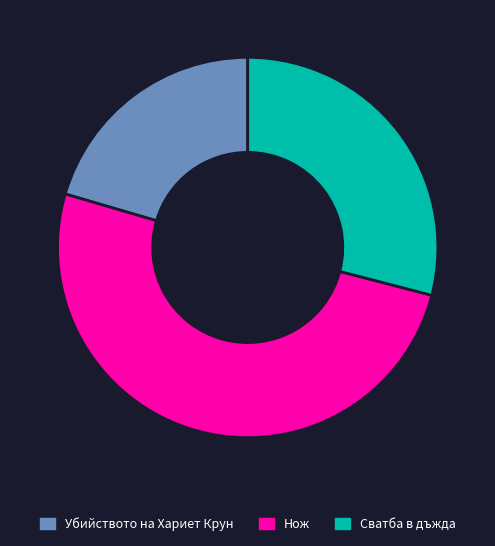

Do Нож and Убийството на Хариет Крун together represent more than half of the pie?

Yes